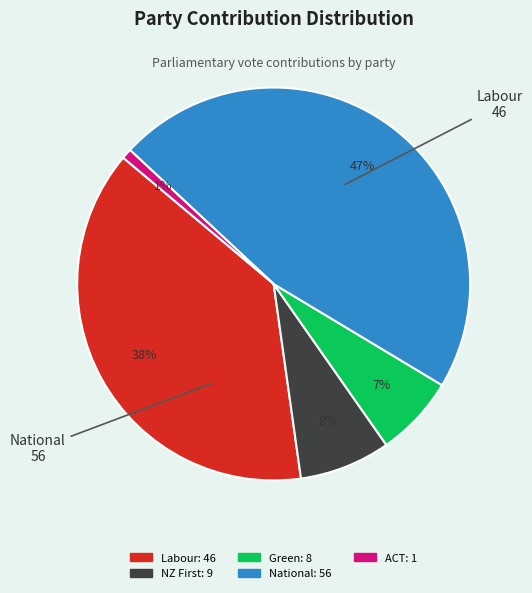

To the nearest percent, what is the average slice percentage?

20%